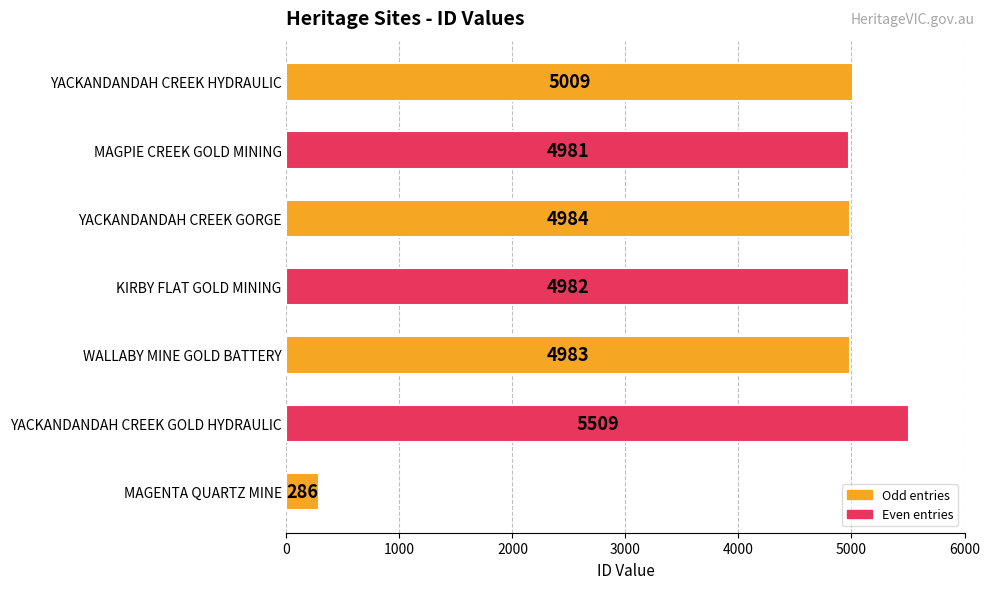

The chart shows a value of 2339 at YACKANDANDAH CREEK HYDRAULIC. True or false?

False